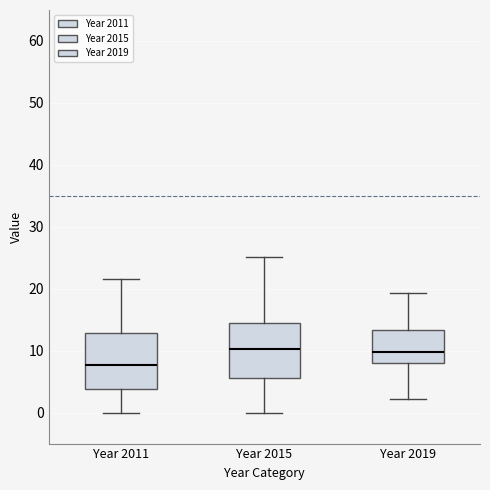

Where does the median line of the box for Year 2015 sit on the y-axis? The values are not printed on the chart, so give them approximately, as read against the axis.

10